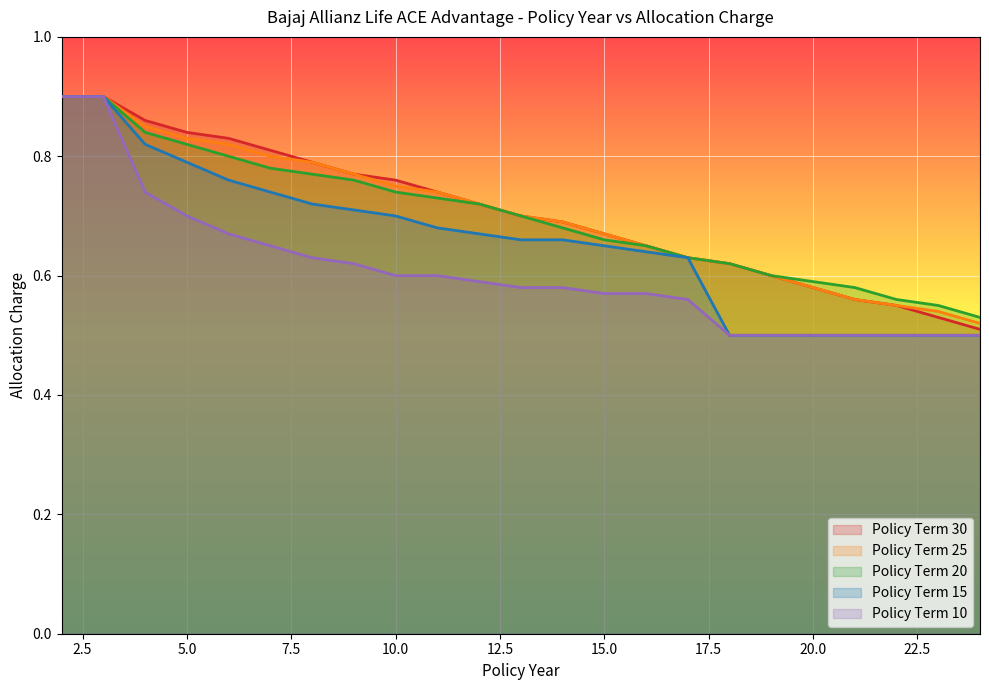

Reading left to right, what are all the values shown in this chart?

Policy Term 30: 2=0.9	3=0.9	4=0.9	5=0.8	6=0.8	7=0.8	8=0.8	9=0.8	10=0.8	11=0.7	12=0.7	13=0.7	14=0.7	15=0.7	16=0.7	17=0.6	18=0.6	19=0.6	20=0.6	21=0.6	22=0.6	23=0.5	24=0.5
Policy Term 25: 2=0.9	3=0.9	4=0.8	5=0.8	6=0.8	7=0.8	8=0.8	9=0.8	10=0.8	11=0.7	12=0.7	13=0.7	14=0.7	15=0.7	16=0.7	17=0.6	18=0.6	19=0.6	20=0.6	21=0.6	22=0.6	23=0.5	24=0.5
Policy Term 20: 2=0.9	3=0.9	4=0.8	5=0.8	6=0.8	7=0.8	8=0.8	9=0.8	10=0.7	11=0.7	12=0.7	13=0.7	14=0.7	15=0.7	16=0.7	17=0.6	18=0.6	19=0.6	20=0.6	21=0.6	22=0.6	23=0.6	24=0.5
Policy Term 15: 2=0.9	3=0.9	4=0.8	5=0.8	6=0.8	7=0.7	8=0.7	9=0.7	10=0.7	11=0.7	12=0.7	13=0.7	14=0.7	15=0.7	16=0.6	17=0.6	18=0.5	19=0.5	20=0.5	21=0.5	22=0.5	23=0.5	24=0.5
Policy Term 10: 2=0.9	3=0.9	4=0.7	5=0.7	6=0.7	7=0.7	8=0.6	9=0.6	10=0.6	11=0.6	12=0.6	13=0.6	14=0.6	15=0.6	16=0.6	17=0.6	18=0.5	19=0.5	20=0.5	21=0.5	22=0.5	23=0.5	24=0.5